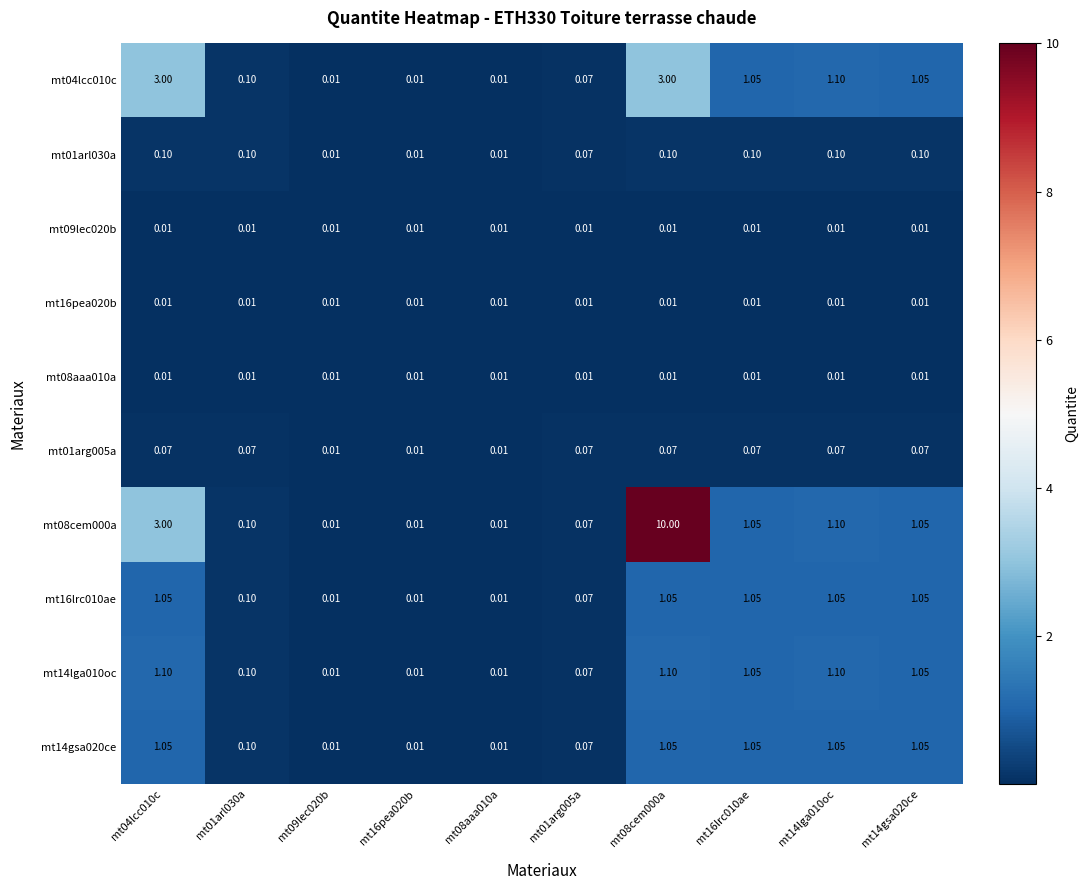

Is the value of mt08cem000a at mt01arl030a greater than the value of mt04lcc010c at mt09lec020b?

Yes